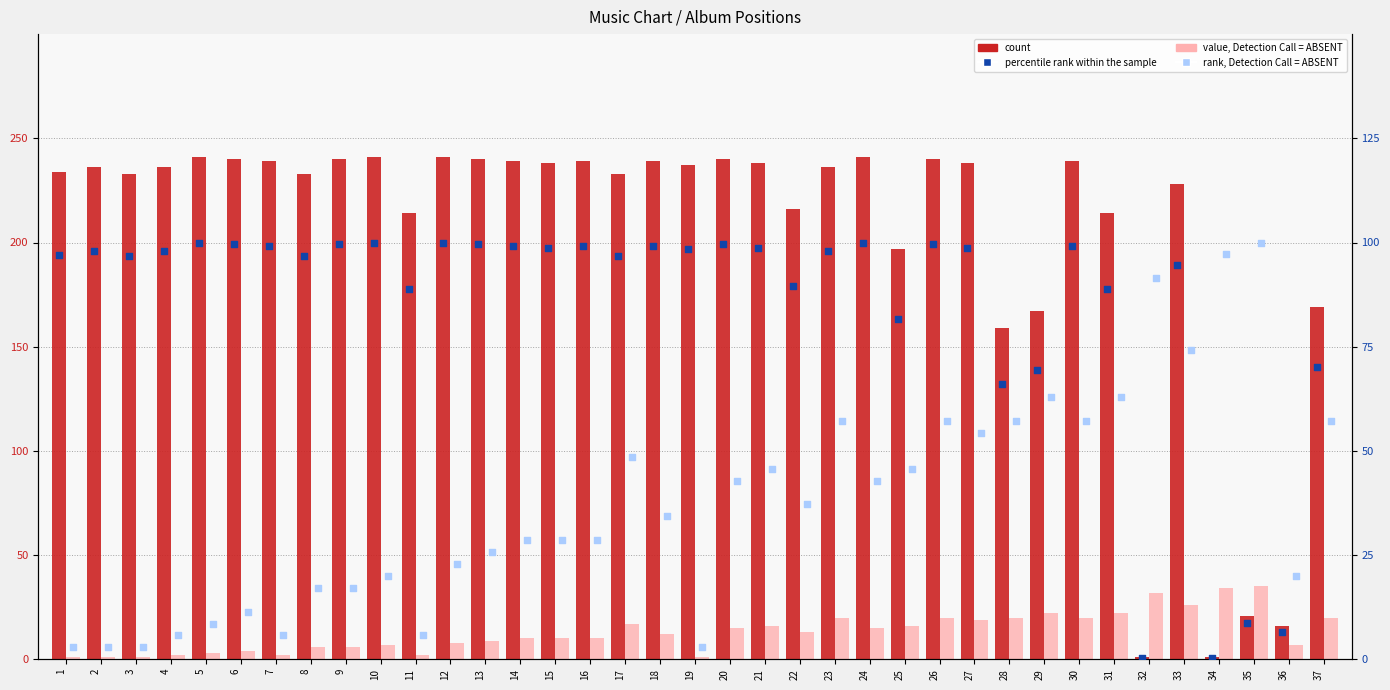

At how many categories does at least one series exceed 125?

33